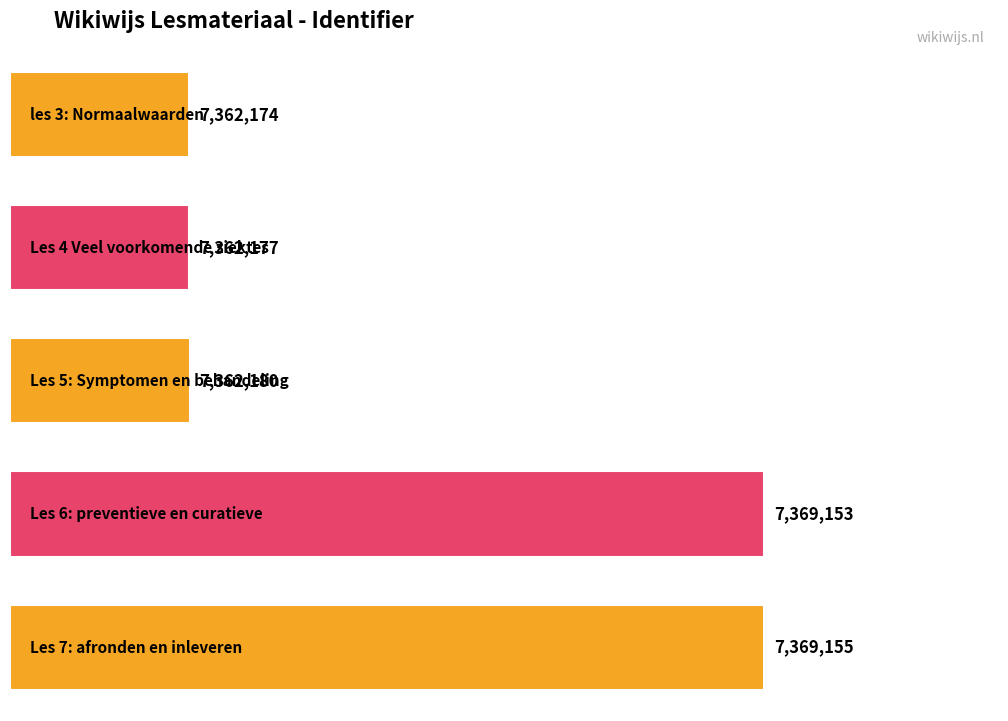

What is the smallest value displayed?

7362174